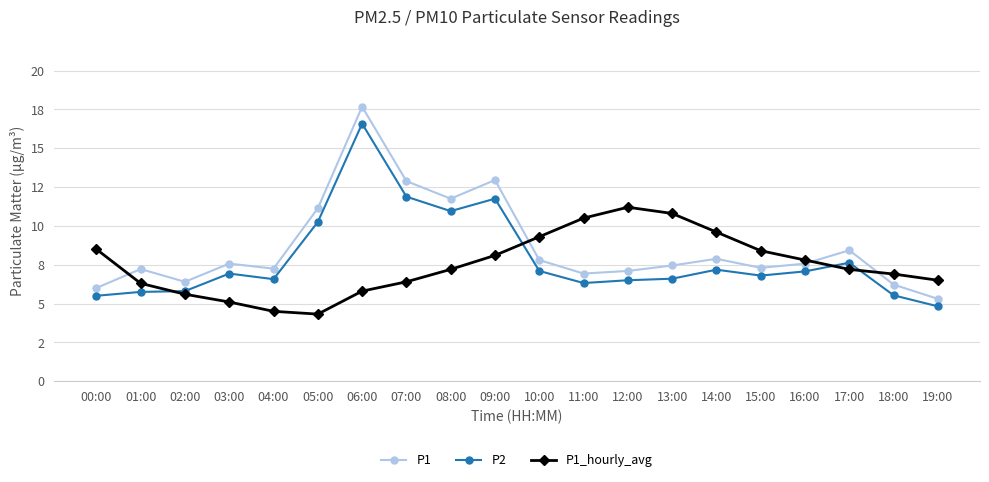

Does the chart have visible grid lines?

Yes